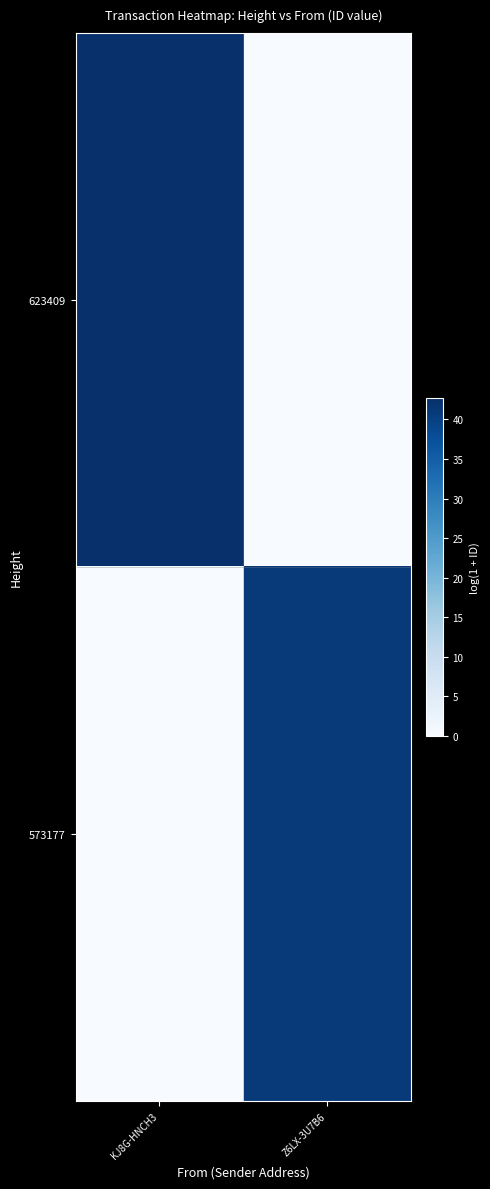

Between KJ8G-HNCH3 and Z6LX-3U7B6, which series saw the biggest shift?

623409